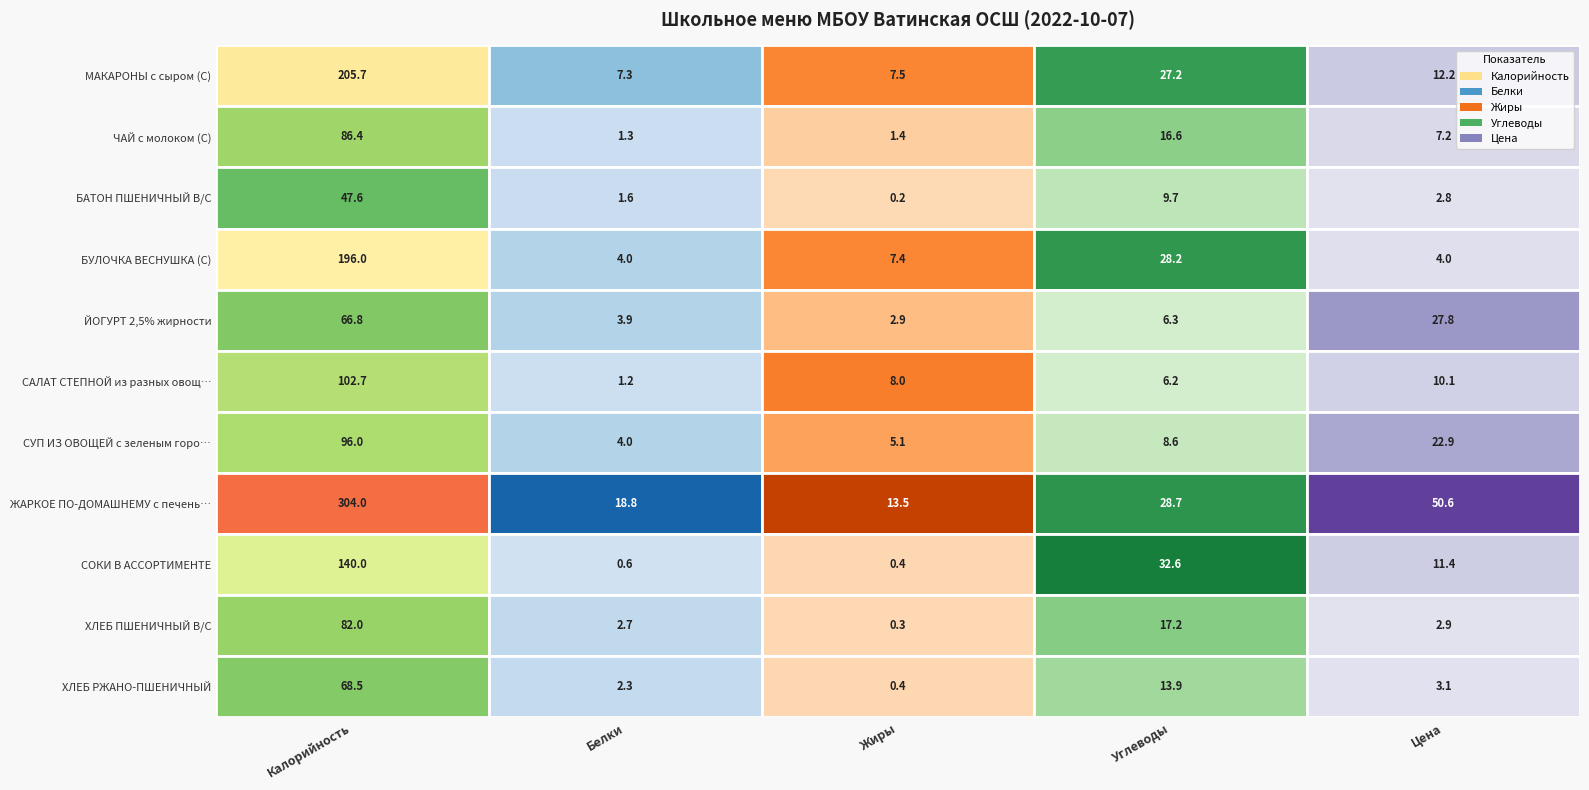

Read the ЖАРКОЕ ПО-ДОМАШНЕМУ с печенью (Р) value at 2.

13.5